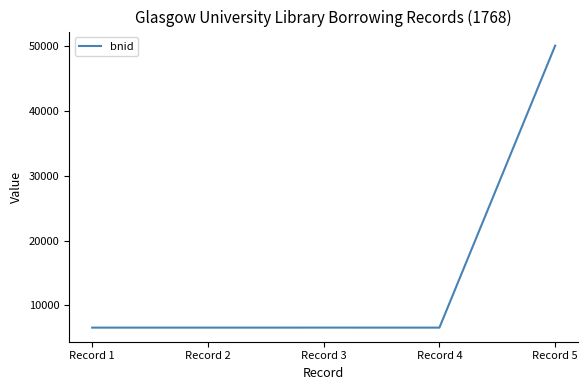

At which category does the chart reach its peak across all series?

Record 5